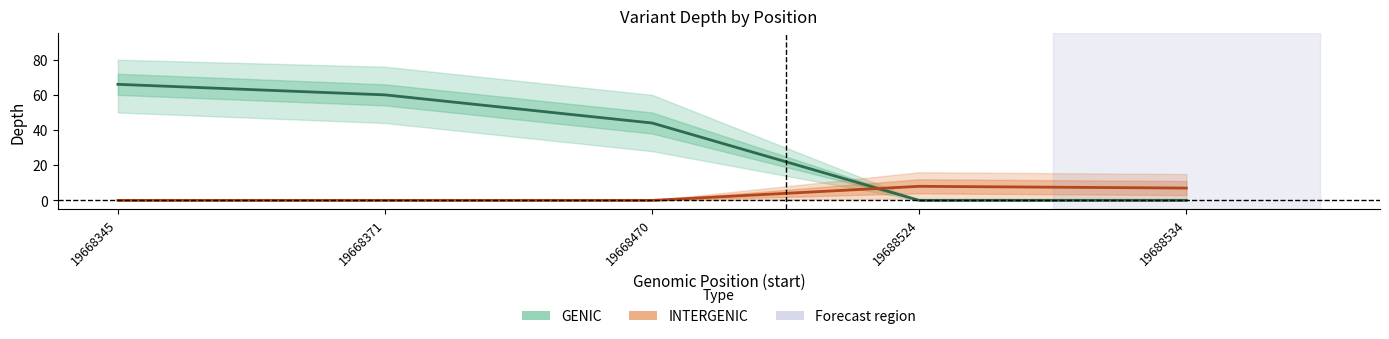

List the series in order of their overall mean, highest first.

GENIC depth, INTERGENIC depth